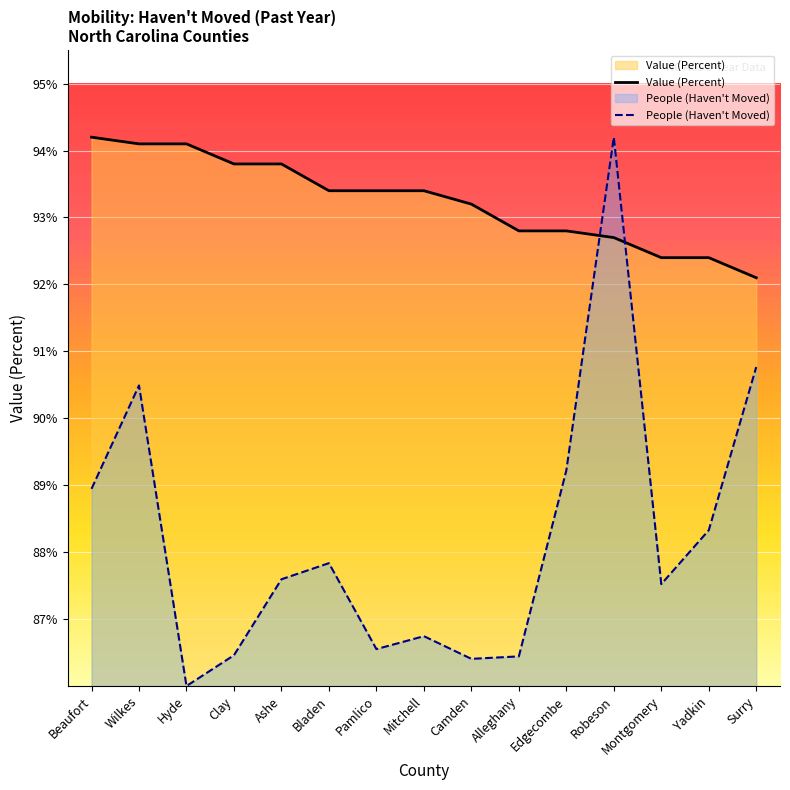

At how many categories does at least one series exceed 88?

15